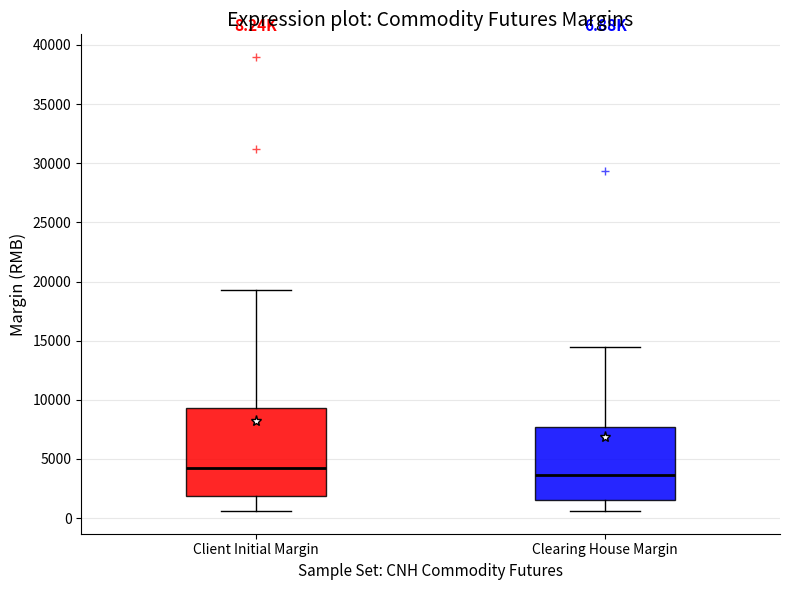

Which box has the highest median line?

Client Initial Margin